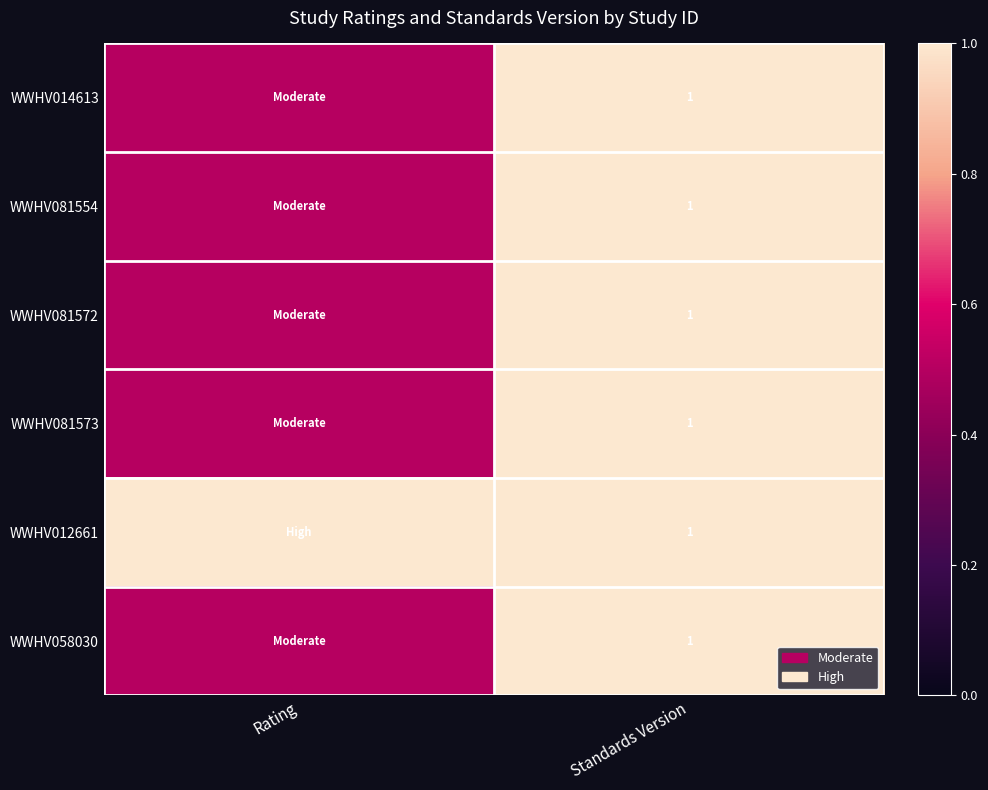

True or false: WWHV081554 has a value of 1.0 at Standards Version.

True